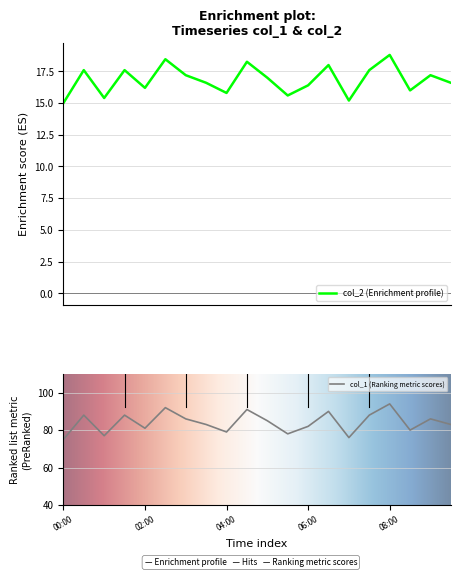

True or false: col_1 and col_2 cross at least once.

False